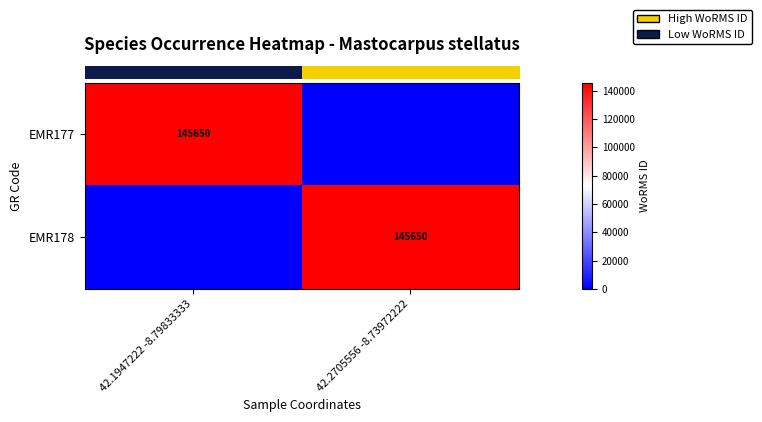

What is the sum of all row_0 values?

145650